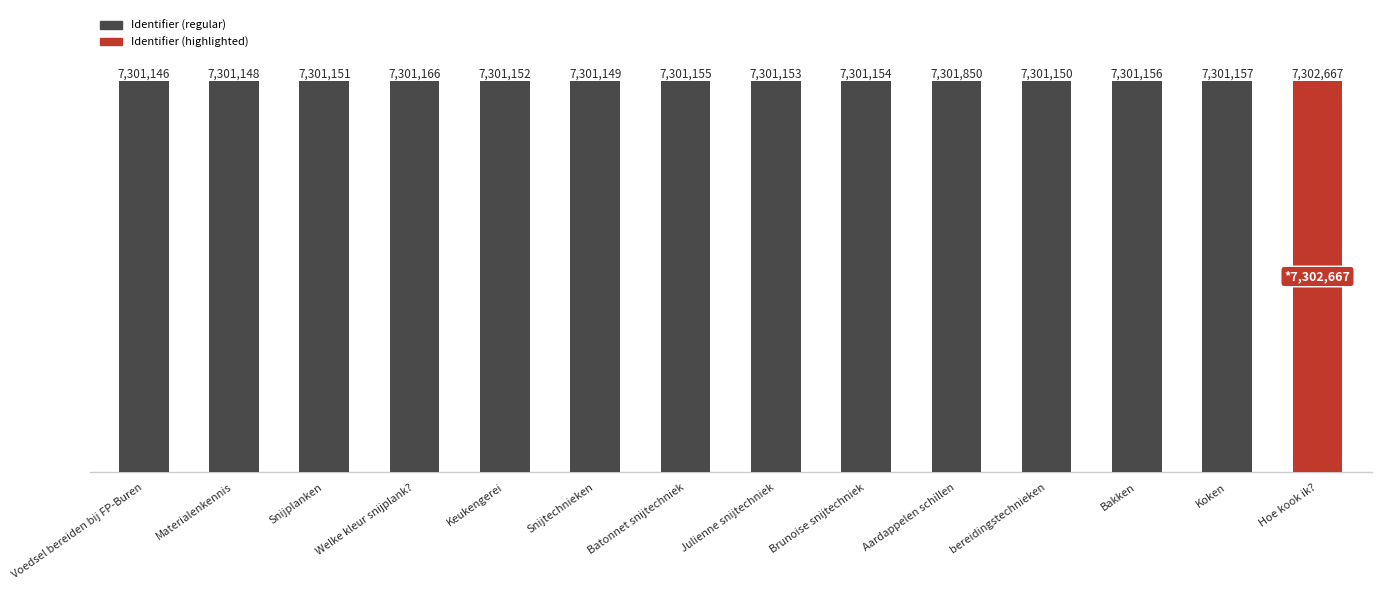

At which category does the chart reach its peak across all series?

Hoe kook ik?